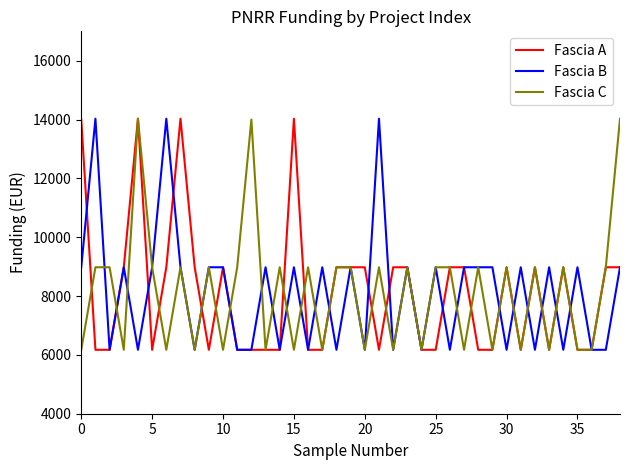

What is the highest value of the Fascia B series?

14030.0